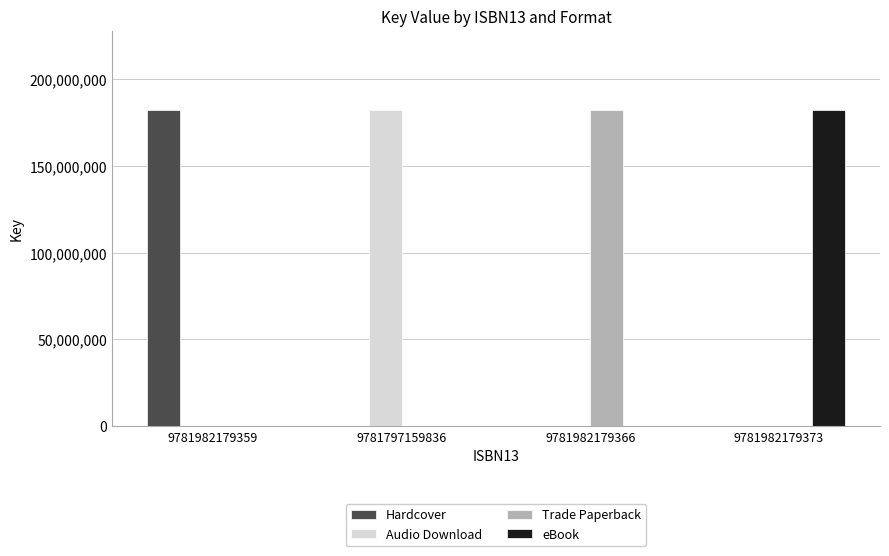

What is the total value across all series at 9781982179366?

182355934